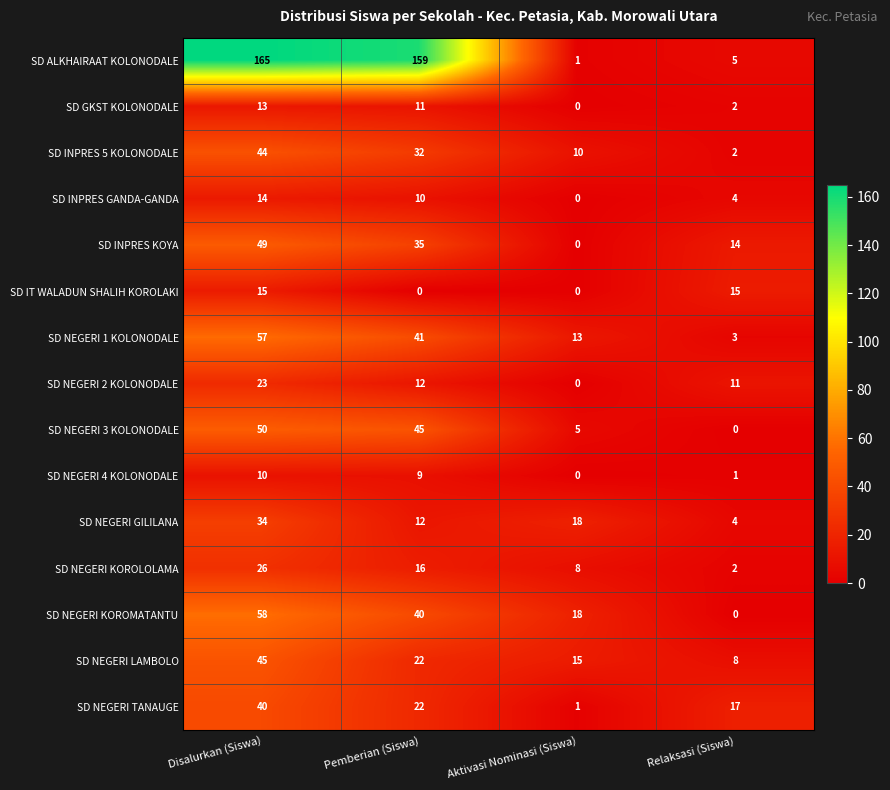

What is the spread (max minus min) of values at Aktivasi Nominasi (Siswa)?

18